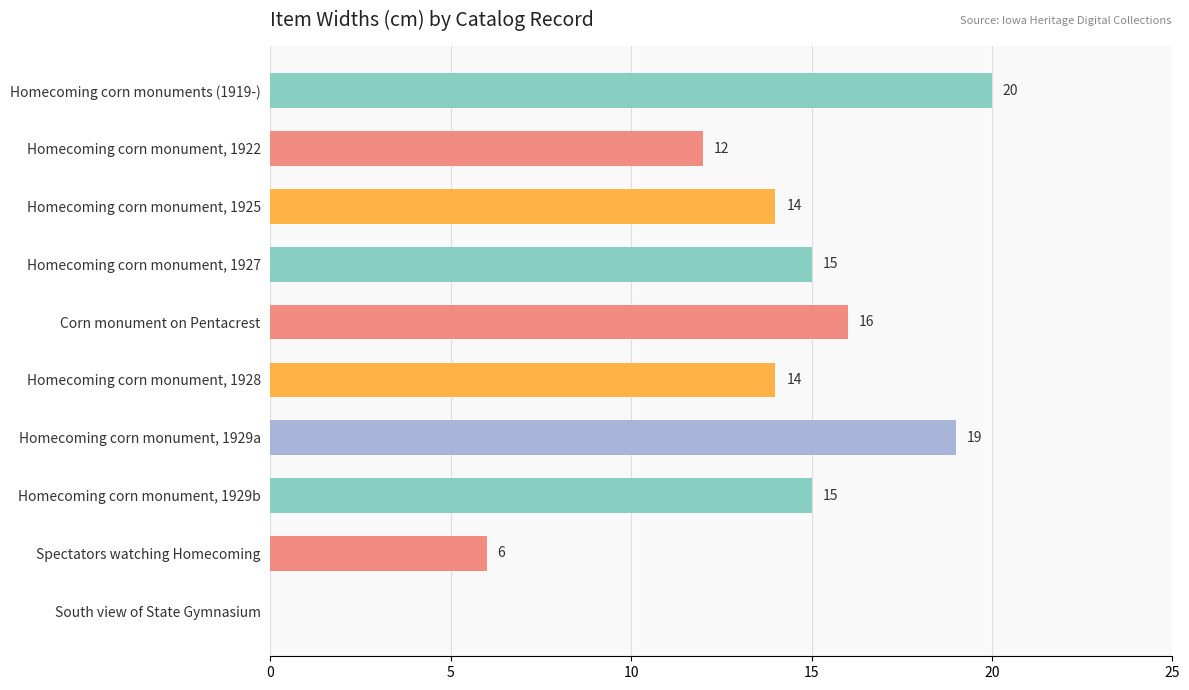

The value at Spectators watching Homecoming is 10. True or false?

False